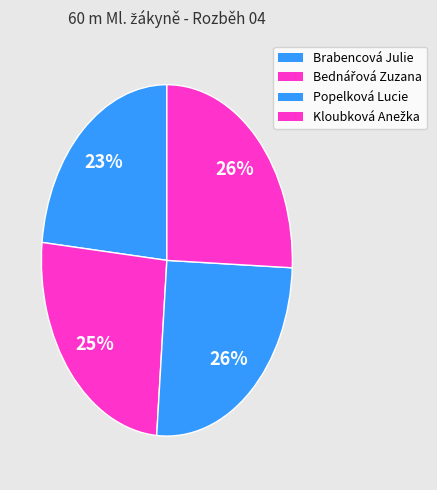

To the nearest percent, what percentage of the pie is Brabencová Julie?

23%